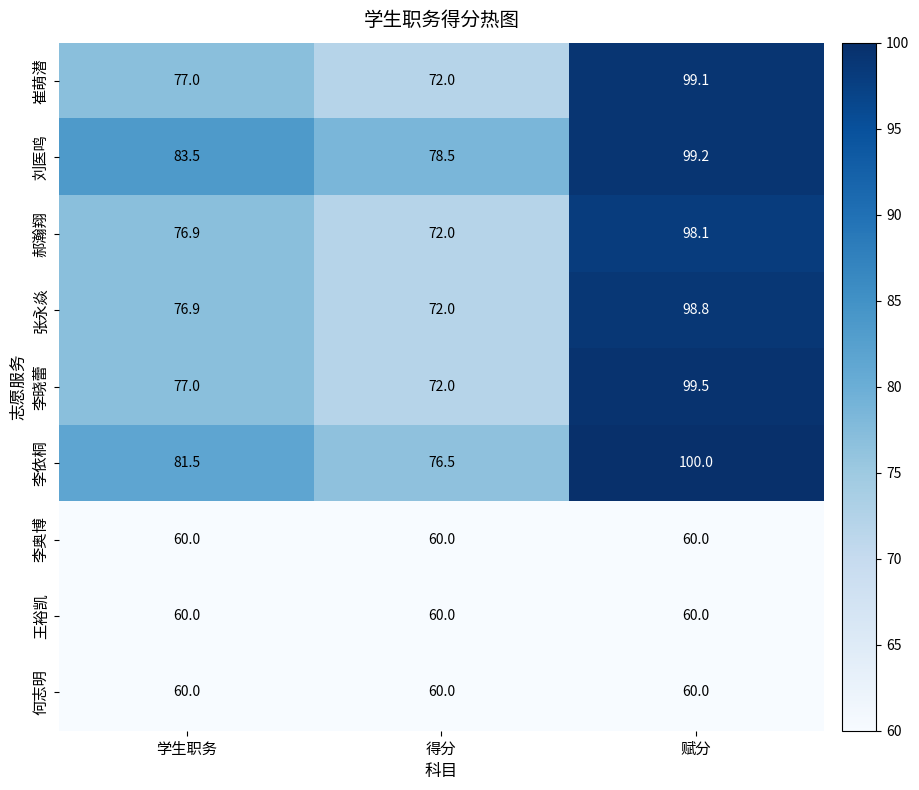

At how many categories does at least one series exceed 76?

3